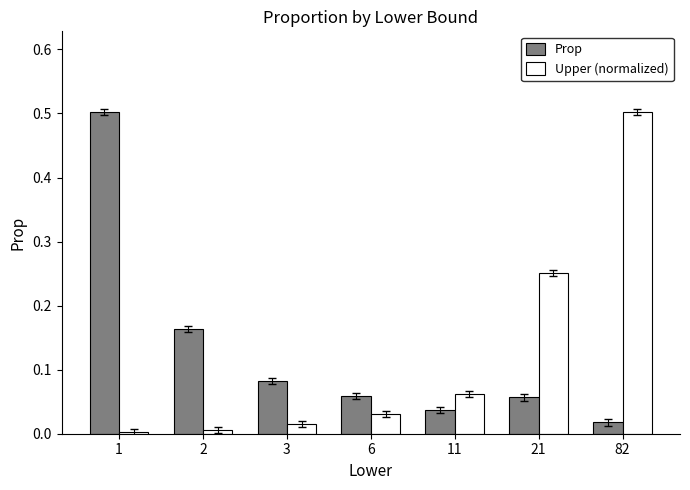

Does the chart contain any negative values?

No